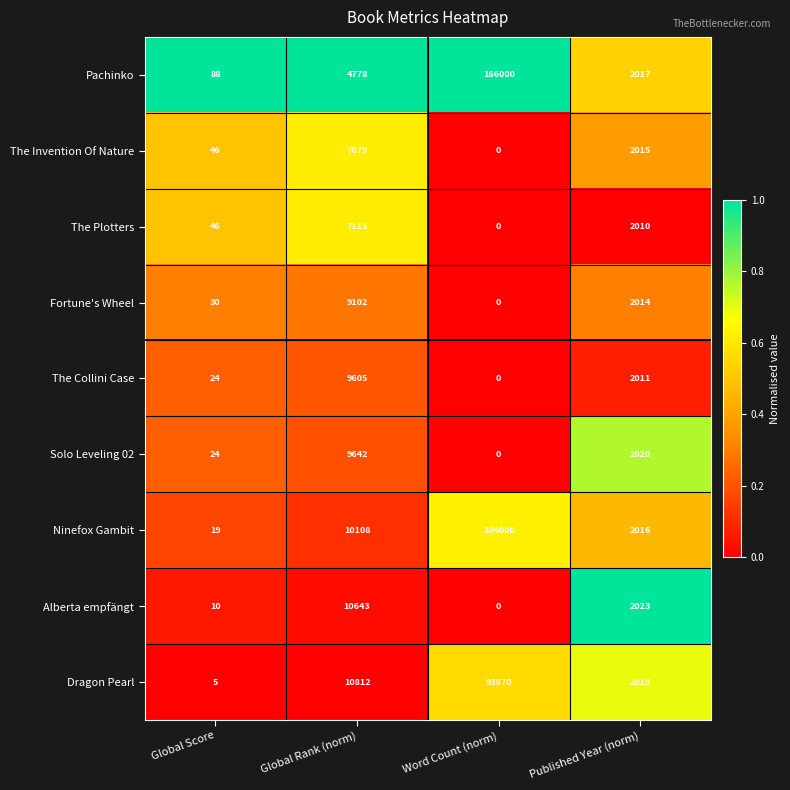

Which series changed the most between Global Score and Word Count (norm)?

Pachinko